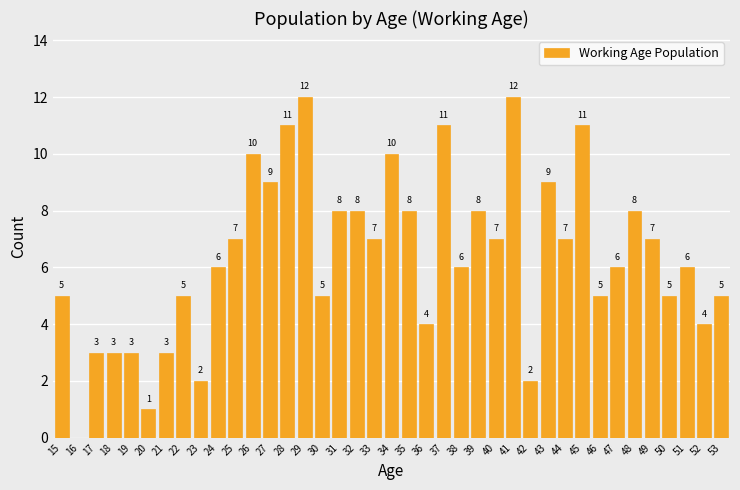

Reading right to left, extract all data points from this chart.

53=5	52=4	51=6	50=5	49=7	48=8	47=6	46=5	45=11	44=7	43=9	42=2	41=12	40=7	39=8	38=6	37=11	36=4	35=8	34=10	33=7	32=8	31=8	30=5	29=12	28=11	27=9	26=10	25=7	24=6	23=2	22=5	21=3	20=1	19=3	18=3	17=3	16=0	15=5